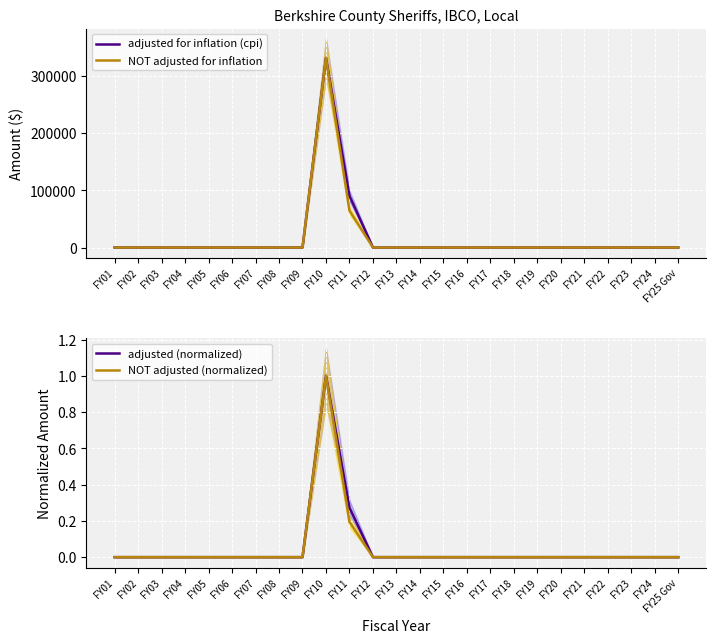

Which series has the largest total across all categories?

adjusted for inflation (cpi)